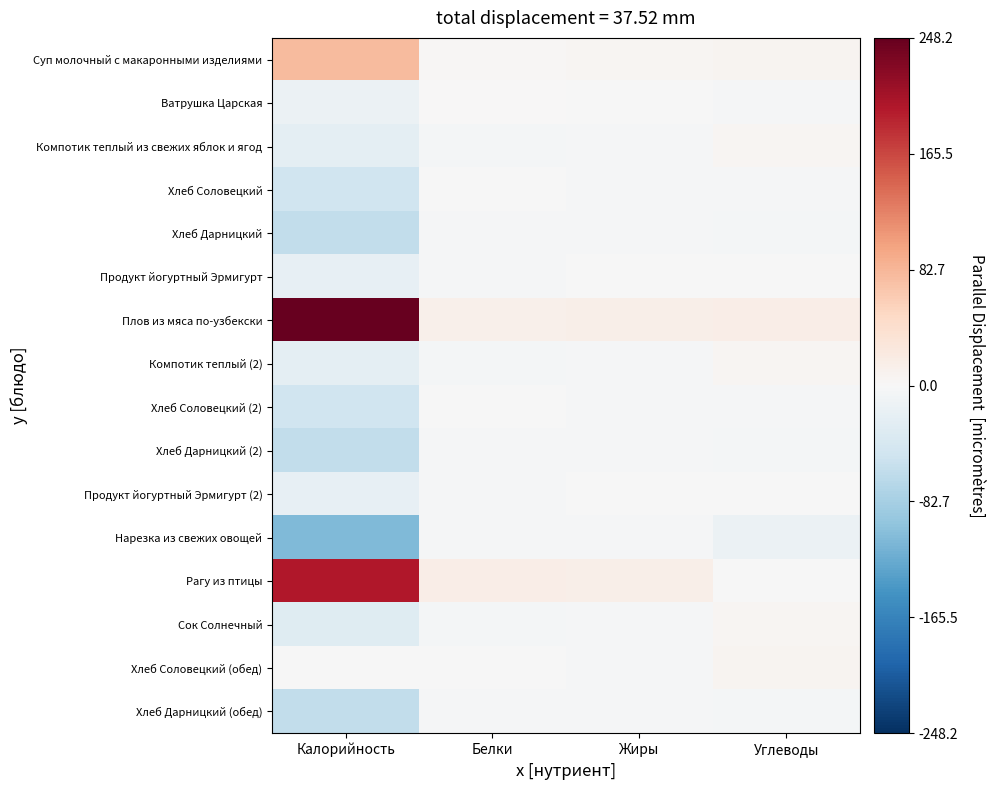

Between Калорийность and Белки, which is larger?

Калорийность